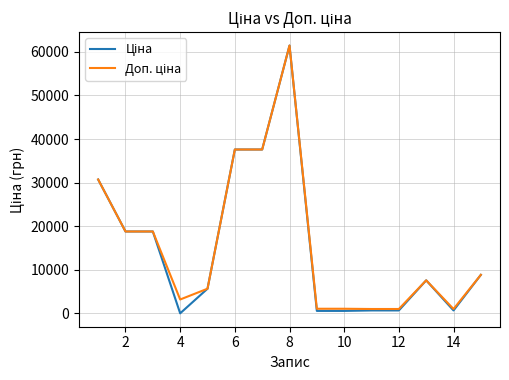

What is the greatest value displayed?

61434.3